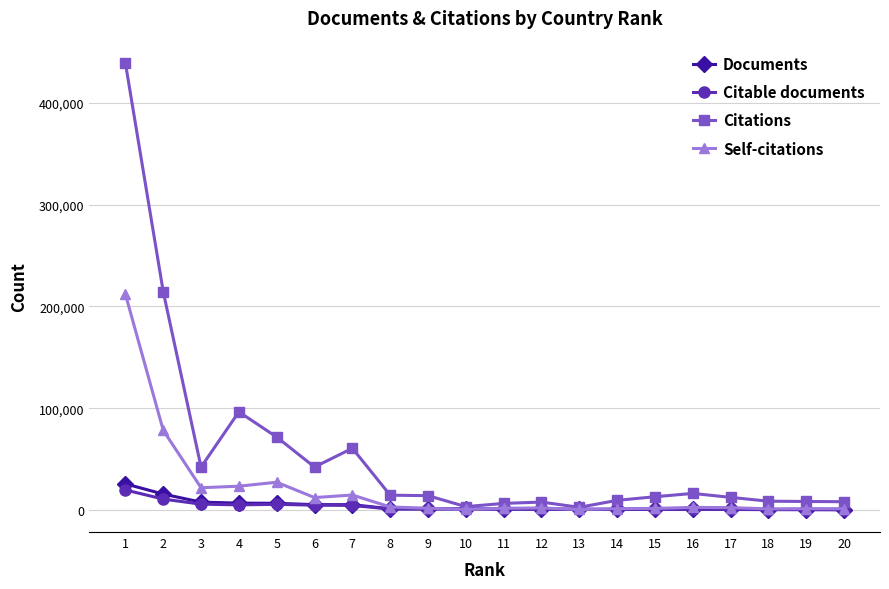

Which series has the largest total across all categories?

Citations